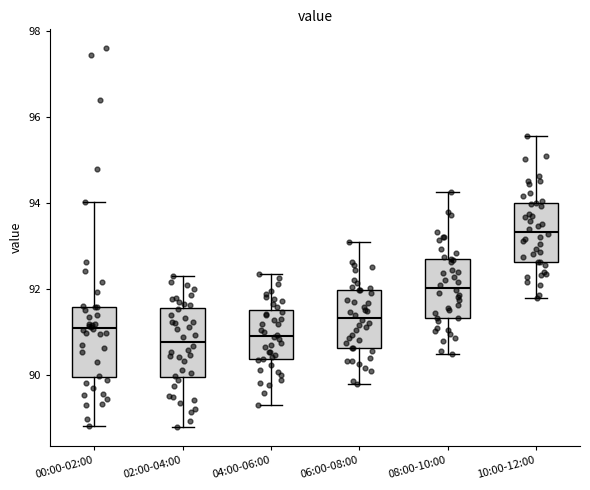

Reading left to right, transcribe this box plot: for each box, give where its median line is, the range the box spans, and where its two whiskers end, as read against the y-axis. The values are not printed on the chart, so give them approximately, as read against the axis.

00:00-02:00: median 91.0, box 90.0 to 91.6, whiskers 88.8 to 94.0
02:00-04:00: median 90.8, box 90.0 to 91.6, whiskers 88.8 to 92.4
04:00-06:00: median 91.0, box 90.4 to 91.6, whiskers 89.4 to 92.4
06:00-08:00: median 91.4, box 90.6 to 92.0, whiskers 89.8 to 93.0
08:00-10:00: median 92.0, box 91.4 to 92.8, whiskers 90.6 to 94.2
10:00-12:00: median 93.4, box 92.6 to 94.0, whiskers 91.8 to 95.6